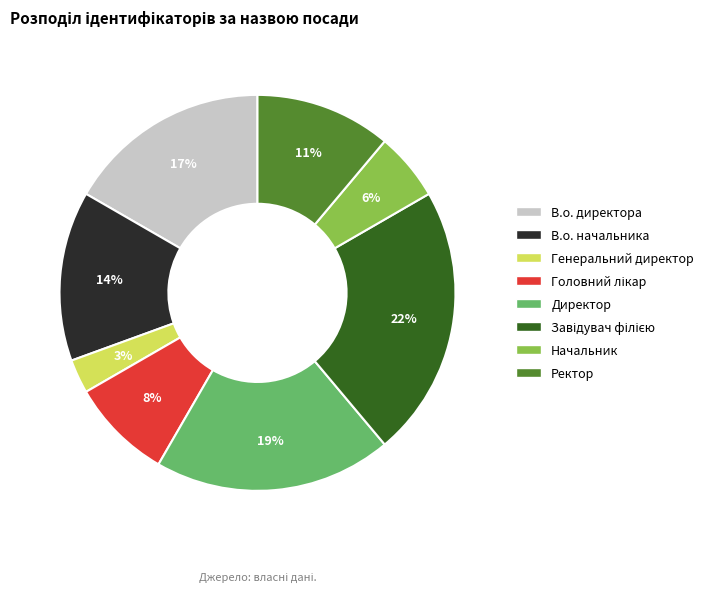

Is it true that Генеральний директор is 3% of the pie?

True